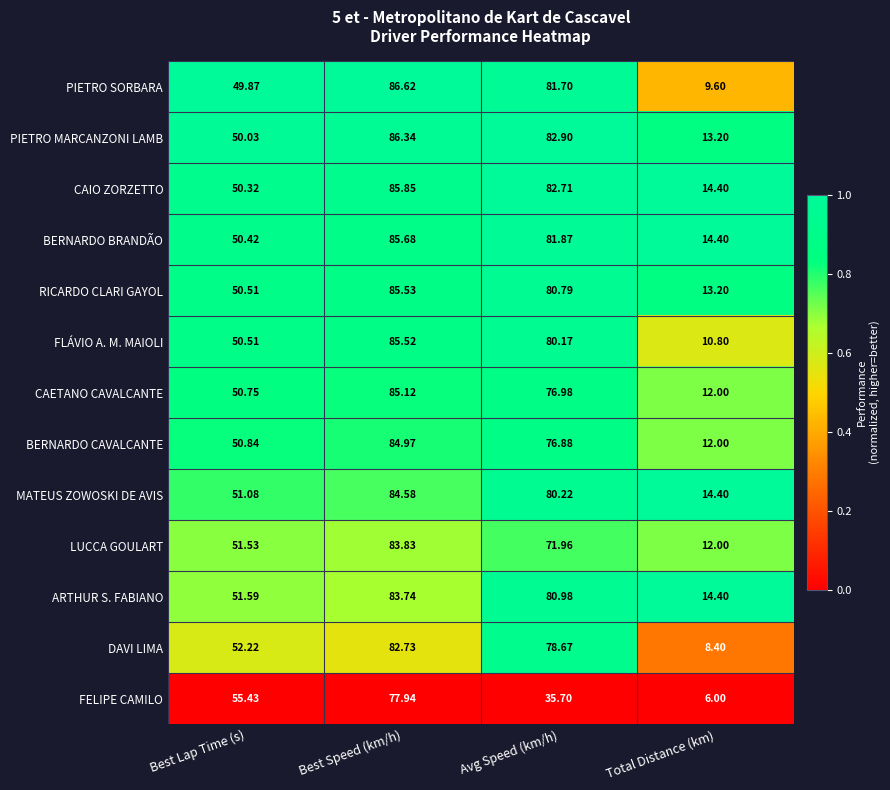

At which category does the chart reach its minimum across all series?

Total Distance (km)